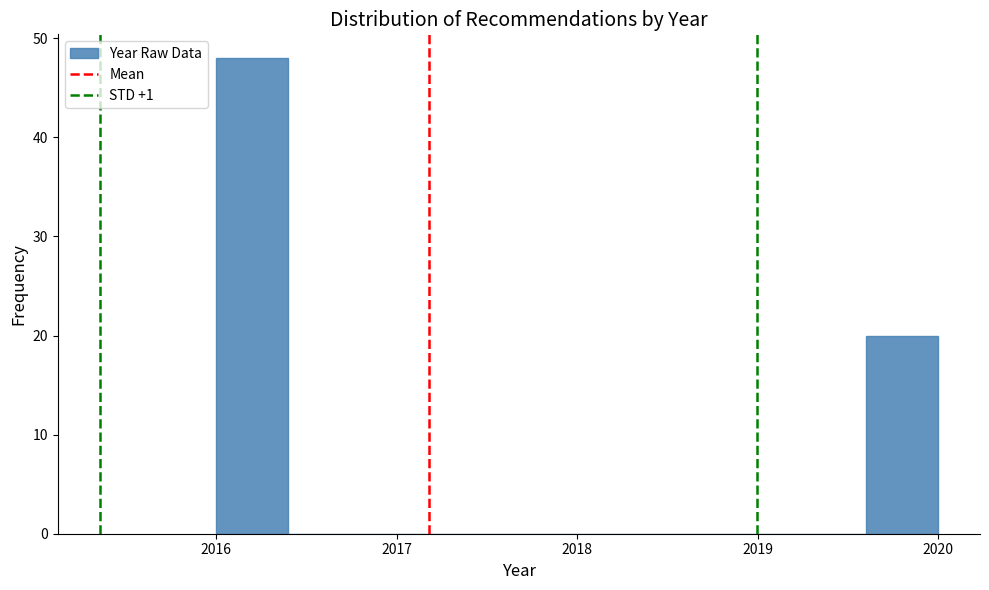

Which range on the x-axis has the tallest bar?

2016.0 to 2016.4